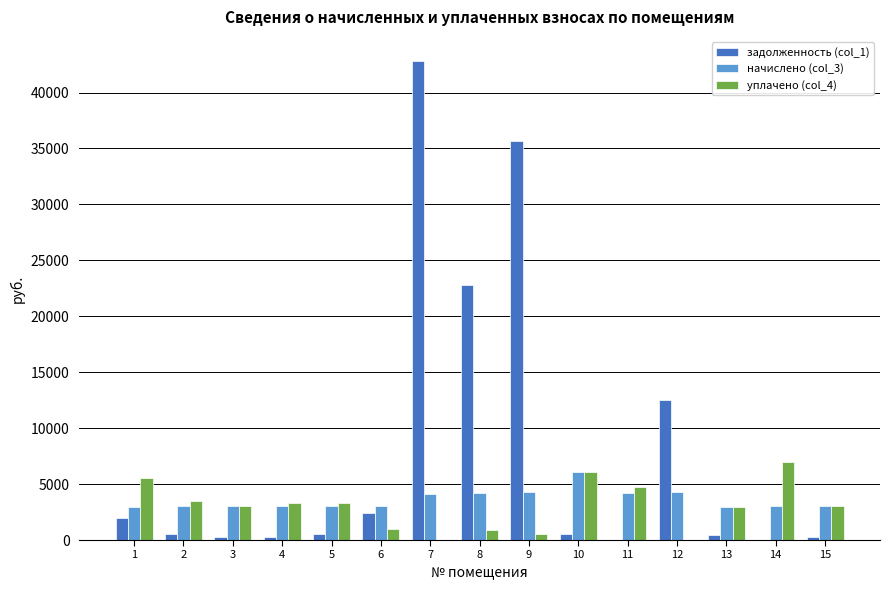

Which series has the largest total across all categories?

задолженность (col_1)